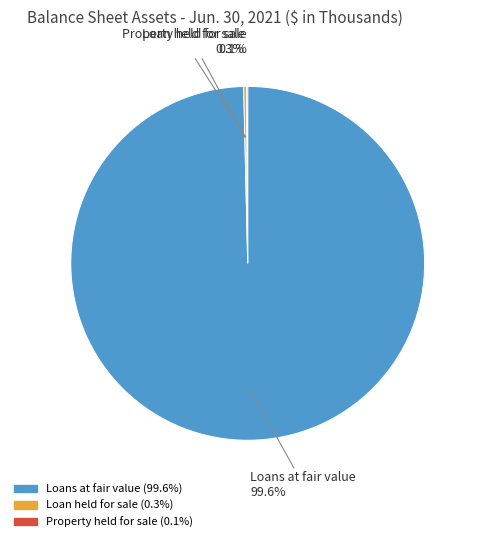

Is there a majority slice in this chart?

Yes